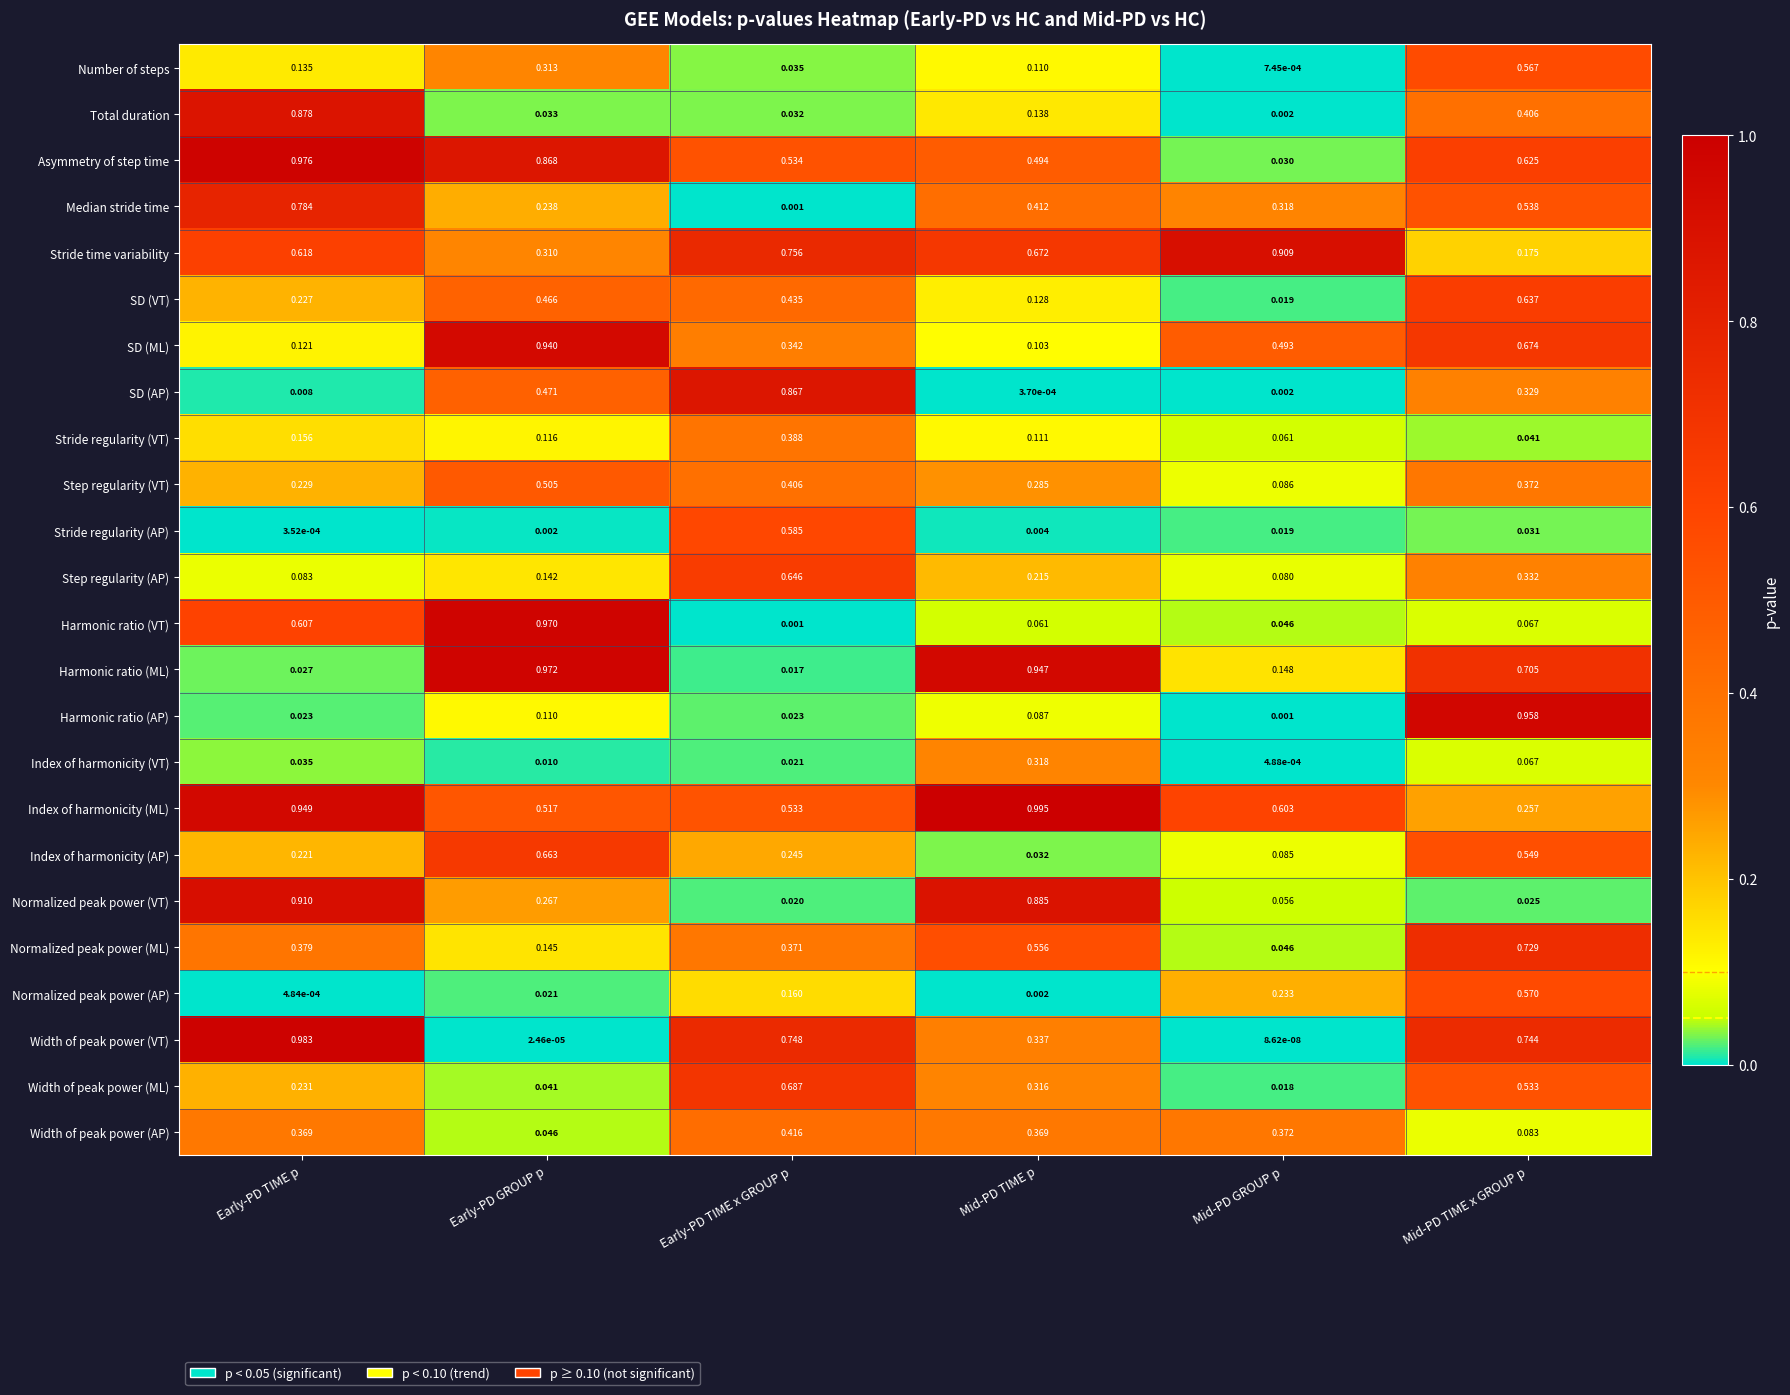

Which category has the lowest value across all series?

Mid-PD GROUP p